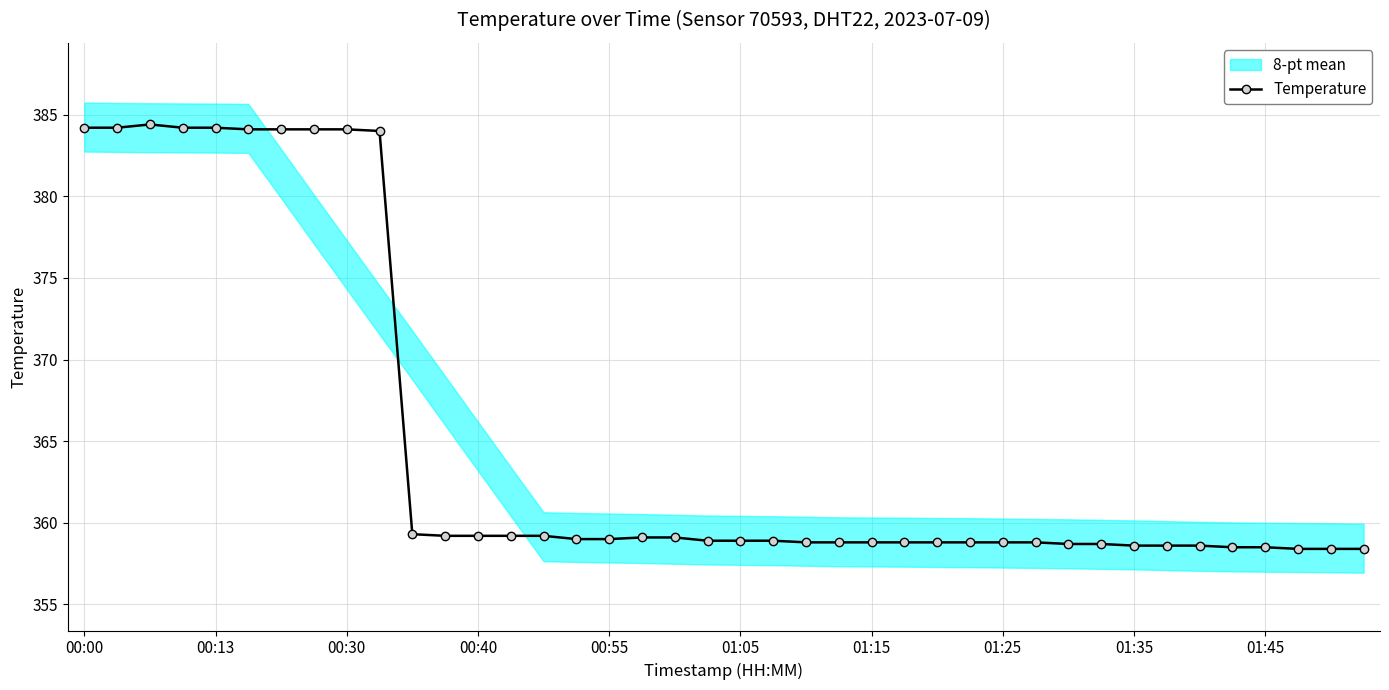

The value of Temperature at 01:35 is 358.6. True or false?

True